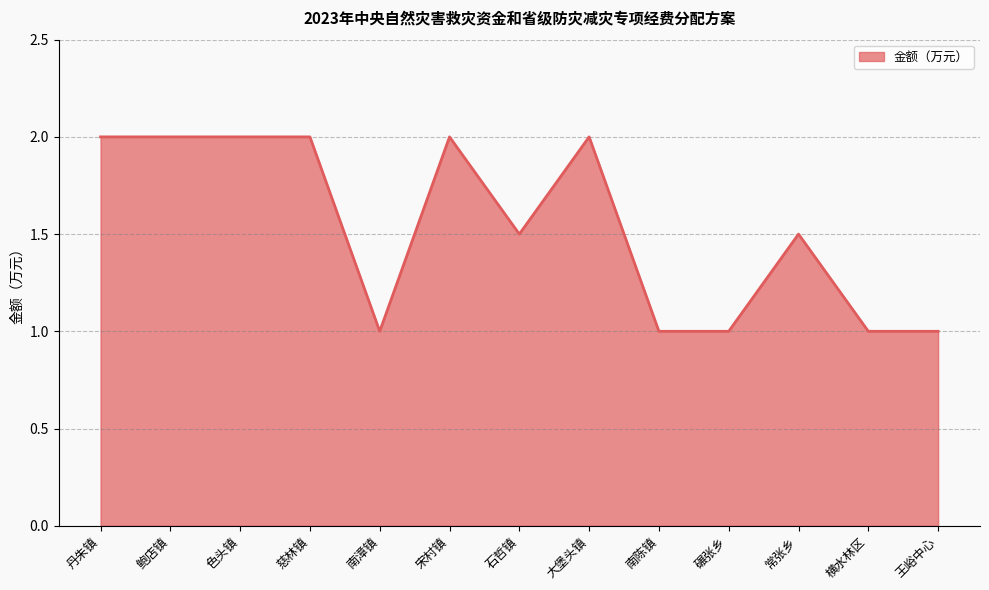

What is the approximate value at 横水林区?

1.0